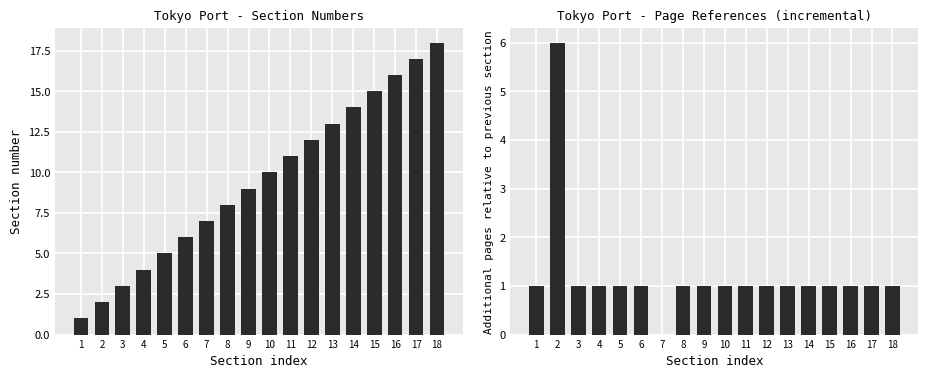

Which has a higher value, 11 or 16?

16